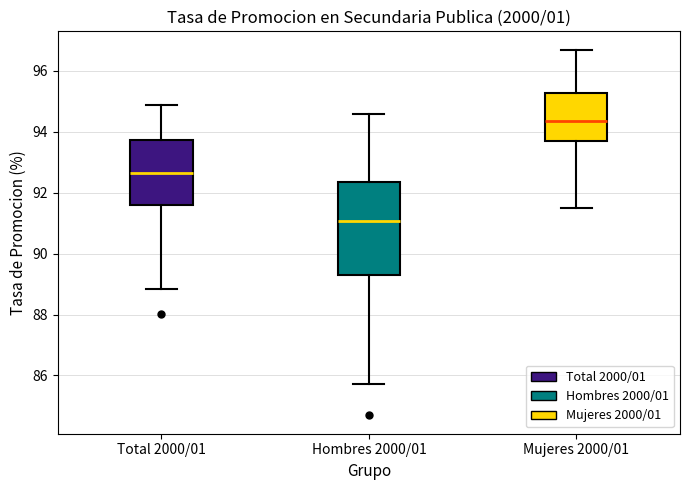

Which box has the lowest median line?

Hombres 2000/01